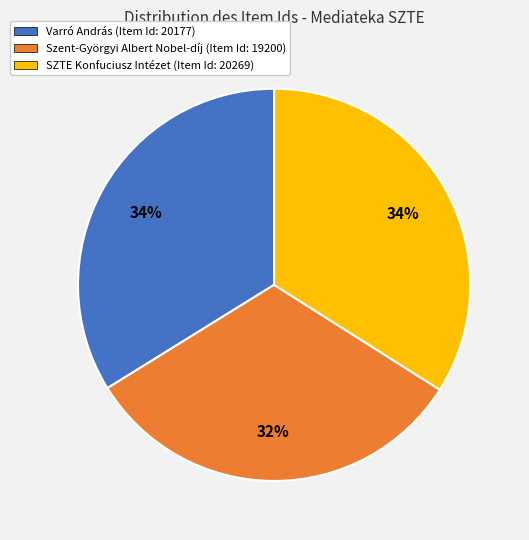

To the nearest percent, what is the average slice percentage?

33%